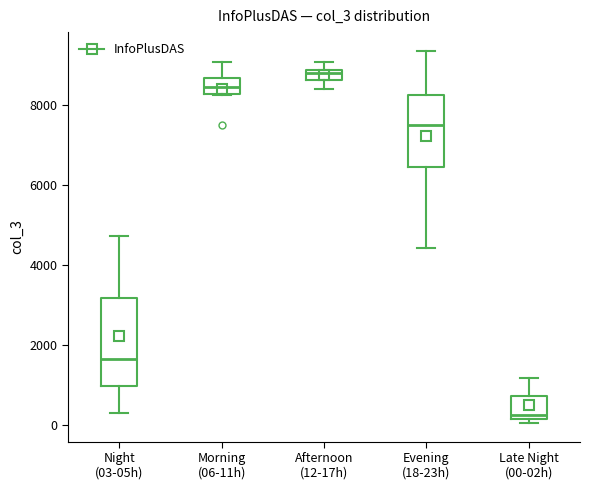

Which box's median line is the lowest?

Late Night (00-02h)